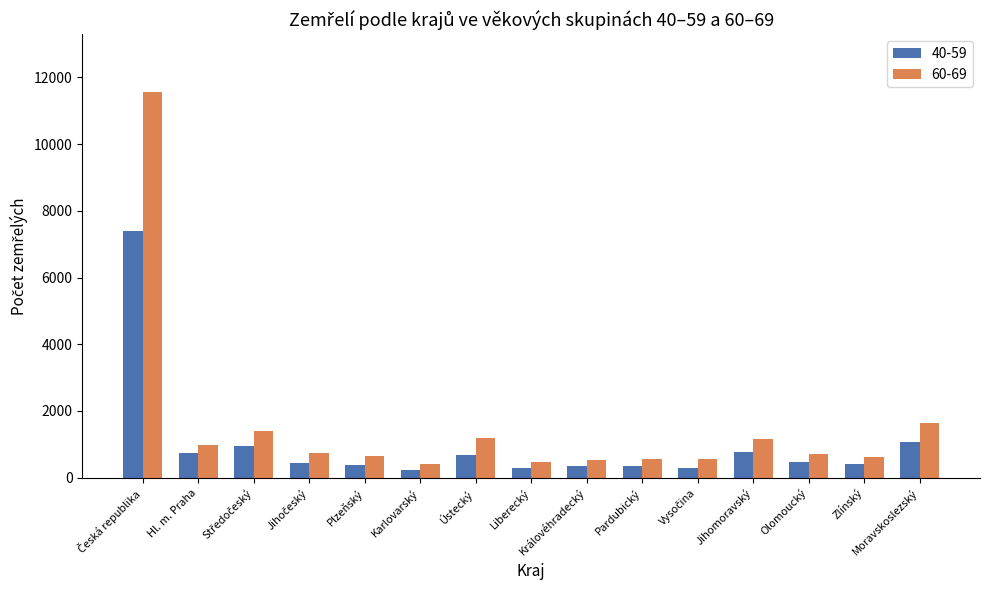

What is the sum of all 40-59 values?

14762